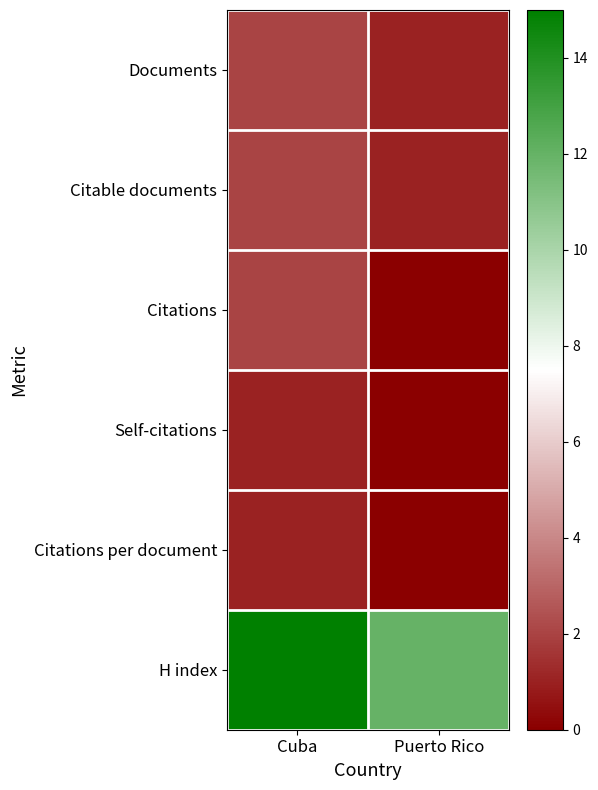

What is the total value across all series at Cuba?

23